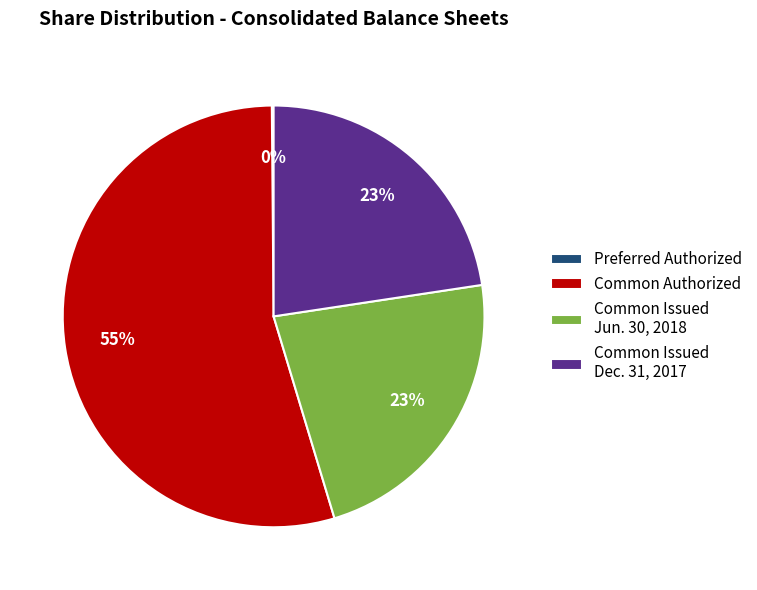

To the nearest percent, what percentage of the pie is Common Issued Jun. 30, 2018?

23%